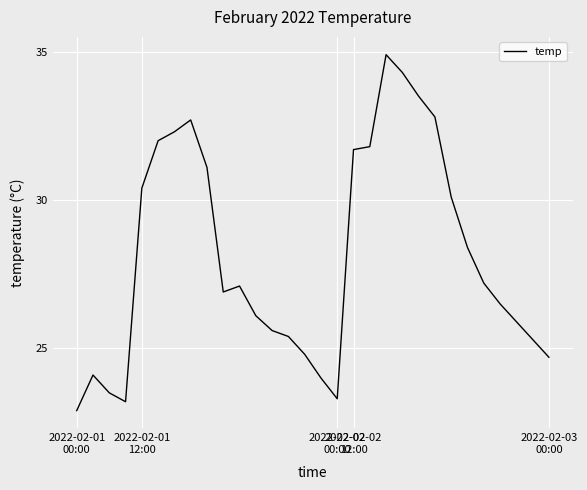

How many values exceed 27?

15